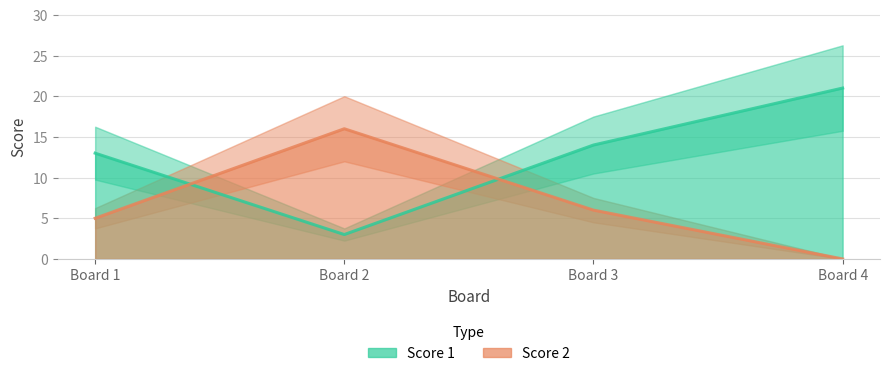

Is it true that Score 2 equals 16 at Board 2?

True